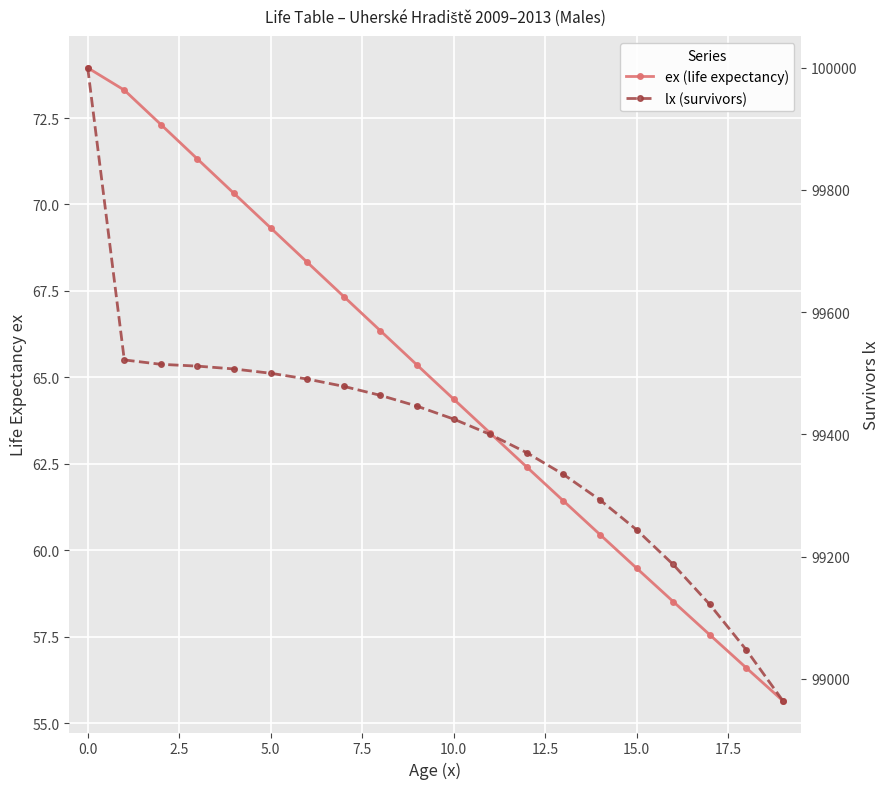

How many lines are shown in the chart?

2